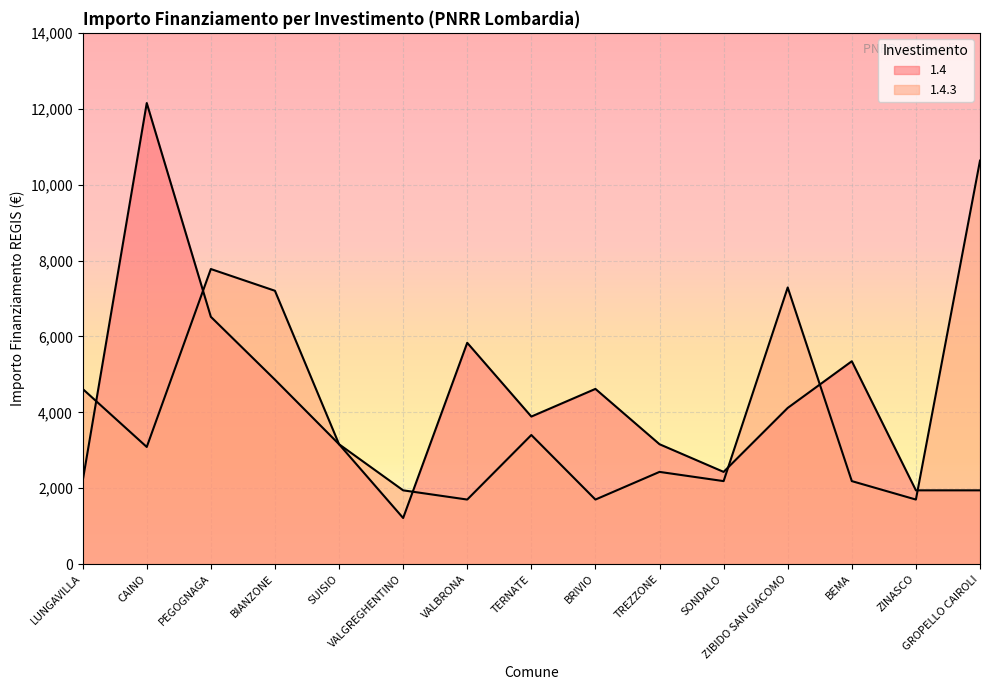

List the labels in order of 1.4.3 value, smallest first.

VALBRONA, BRIVIO, ZINASCO, VALGREGHENTINO, SONDALO, BEMA, TREZZONE, CAINO, SUISIO, TERNATE, LUNGAVILLA, BIANZONE, ZIBIDO SAN GIACOMO, PEGOGNAGA, GROPELLO CAIROLI